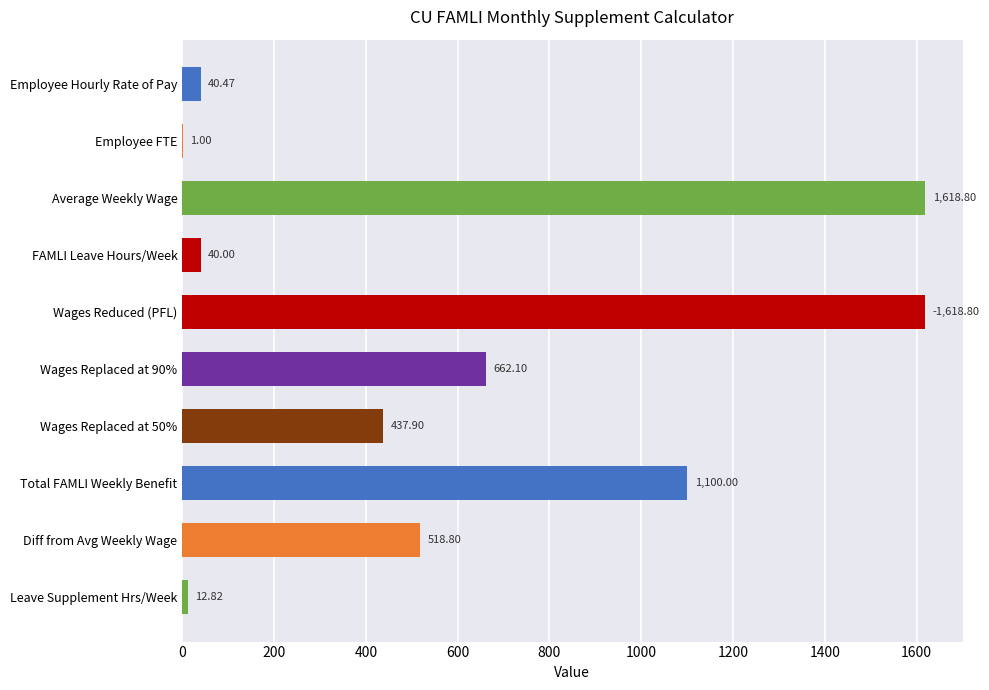

Approximately how many times larger is the value at Diff from Avg Weekly Wage compared to Wages Replaced at 90%?

0.8